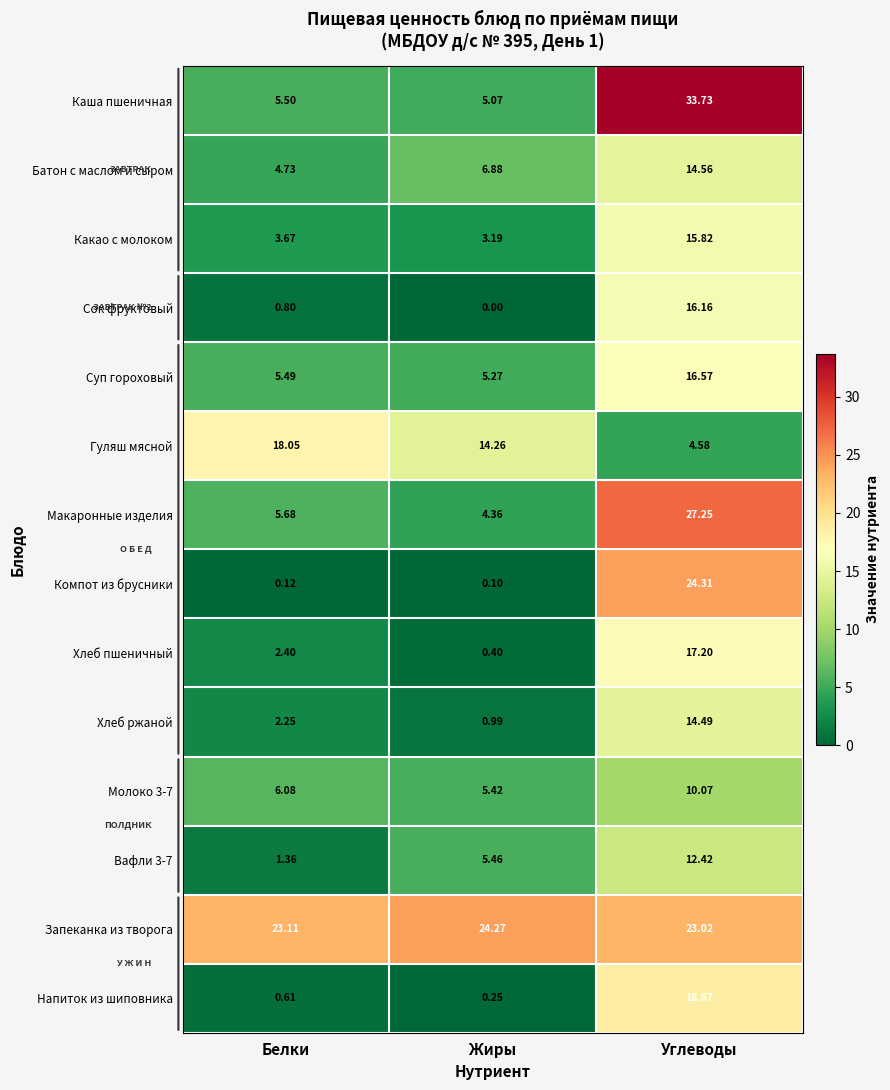

Which series changed the most between Белки and Углеводы?

Каша пшеничная